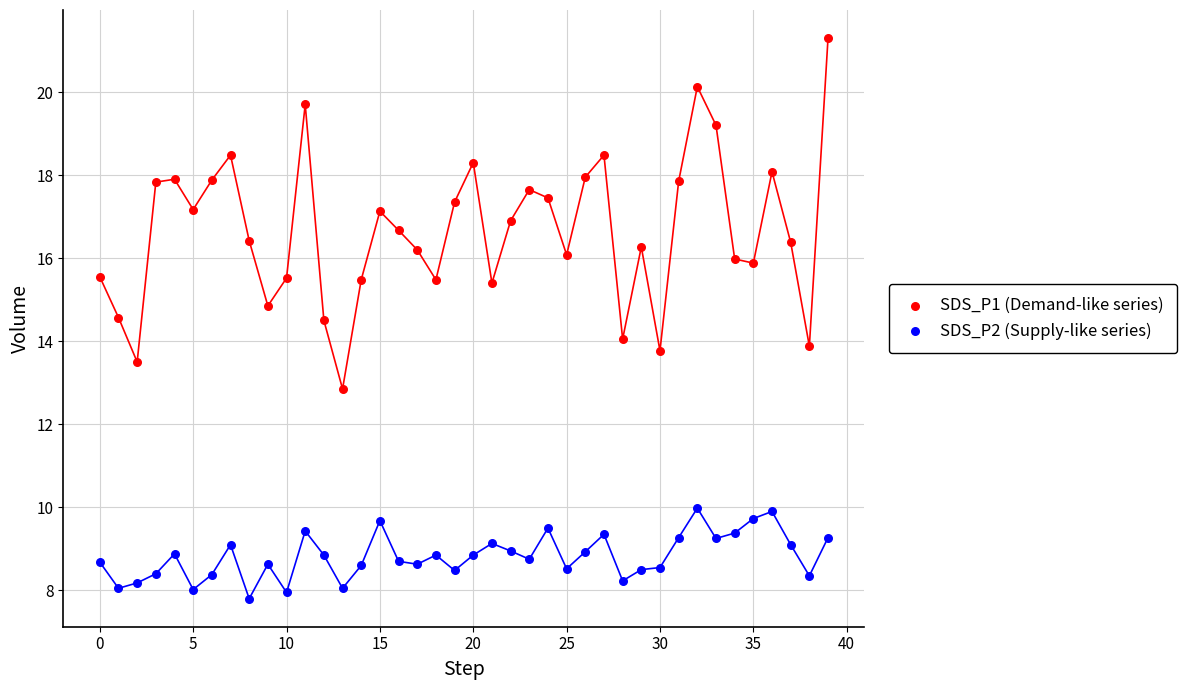

Which series reaches the maximum Y coordinate?

SDS_P1 (Demand-like series)